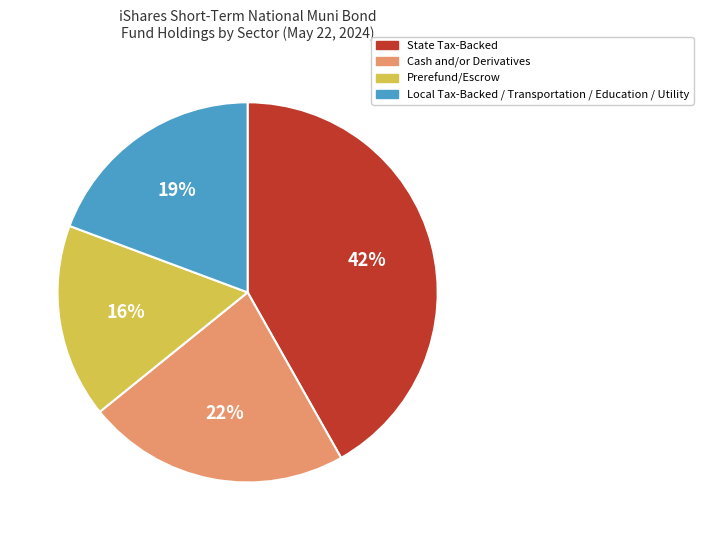

Which slice is the smallest?

Prerefund/Escrow